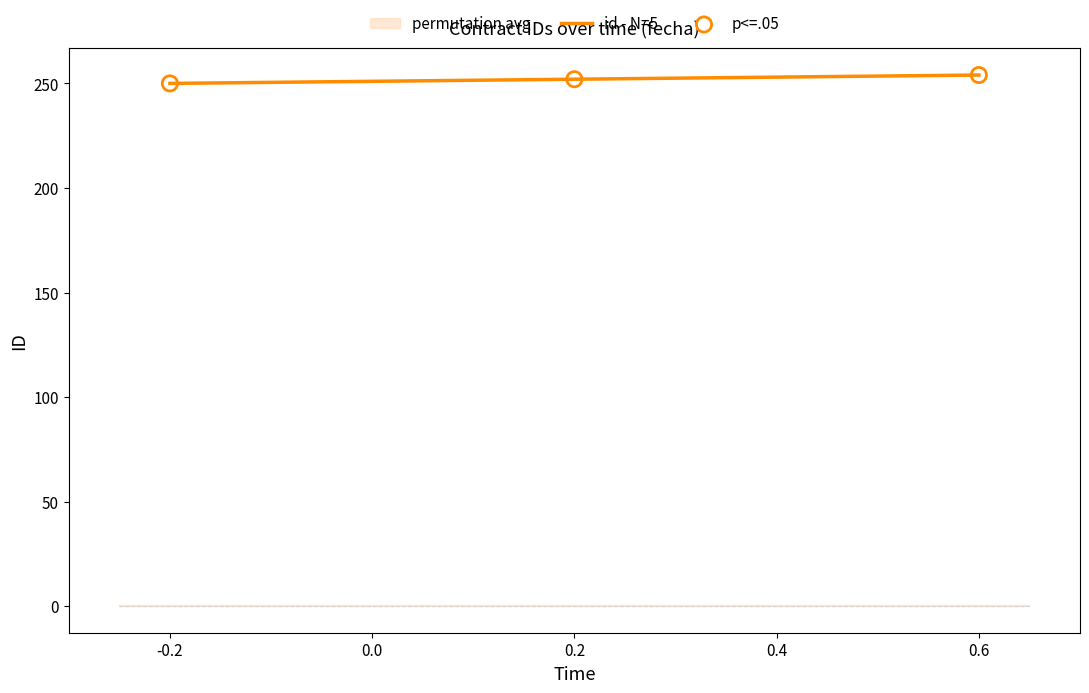

The value of id - N=5 at 0.2 is 252. True or false?

True